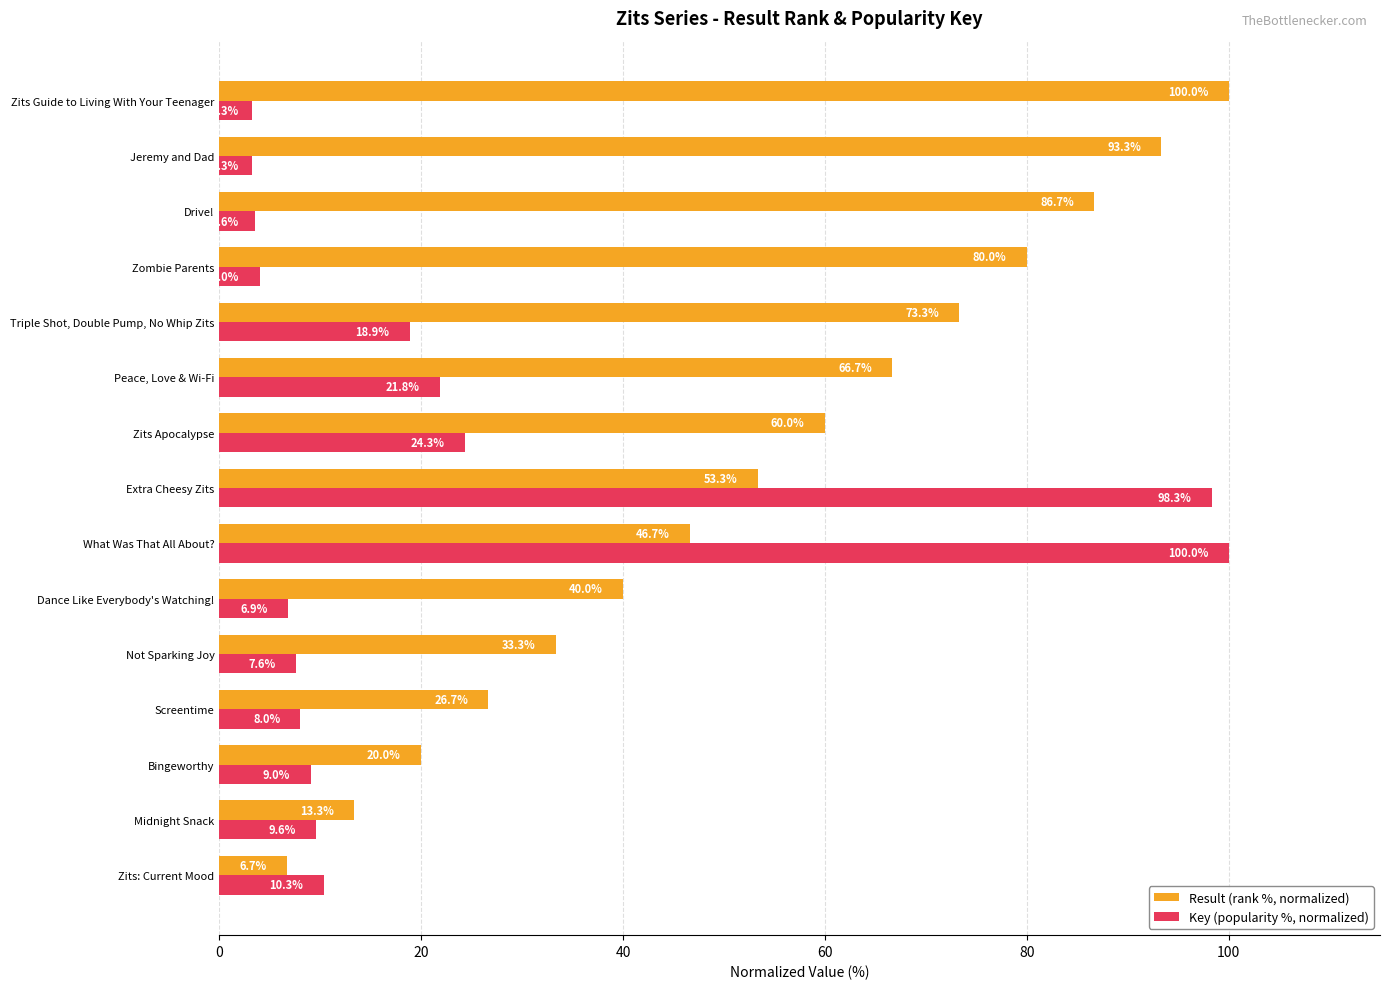

Rank the categories by Result (rank %, normalized) value from lowest to highest.

Zits: Current Mood, Midnight Snack, Bingeworthy, Screentime, Not Sparking Joy, Dance Like Everybody's Watching!, What Was That All About?, Extra Cheesy Zits, Zits Apocalypse, Peace, Love & Wi-Fi, Triple Shot, Double Pump, No Whip Zits, Zombie Parents, Drive!, Jeremy and Dad, Zits Guide to Living With Your Teenager